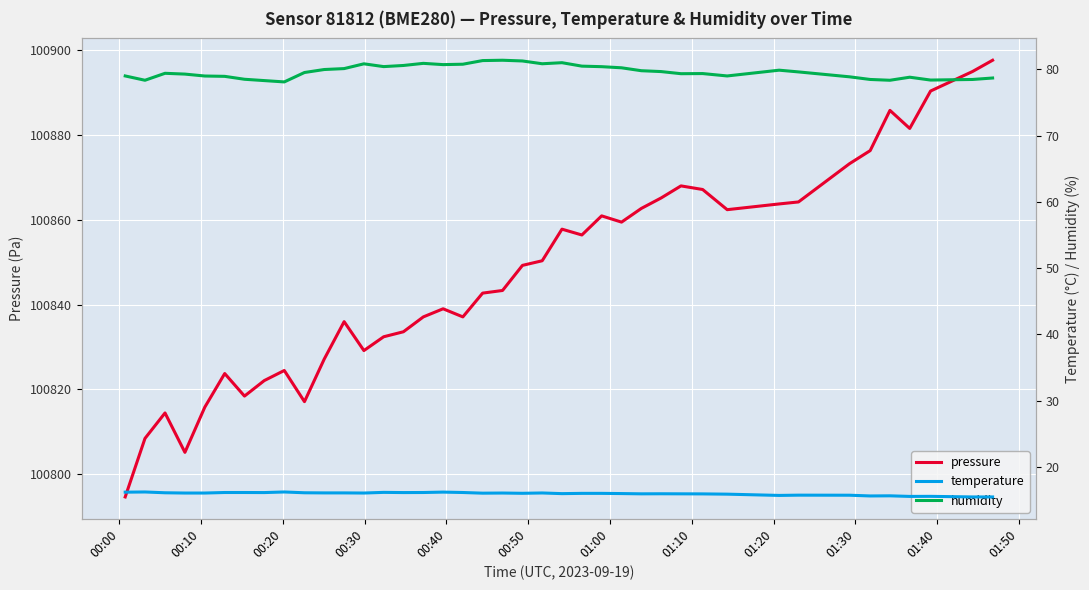

What is the highest value of the pressure series?

100897.5